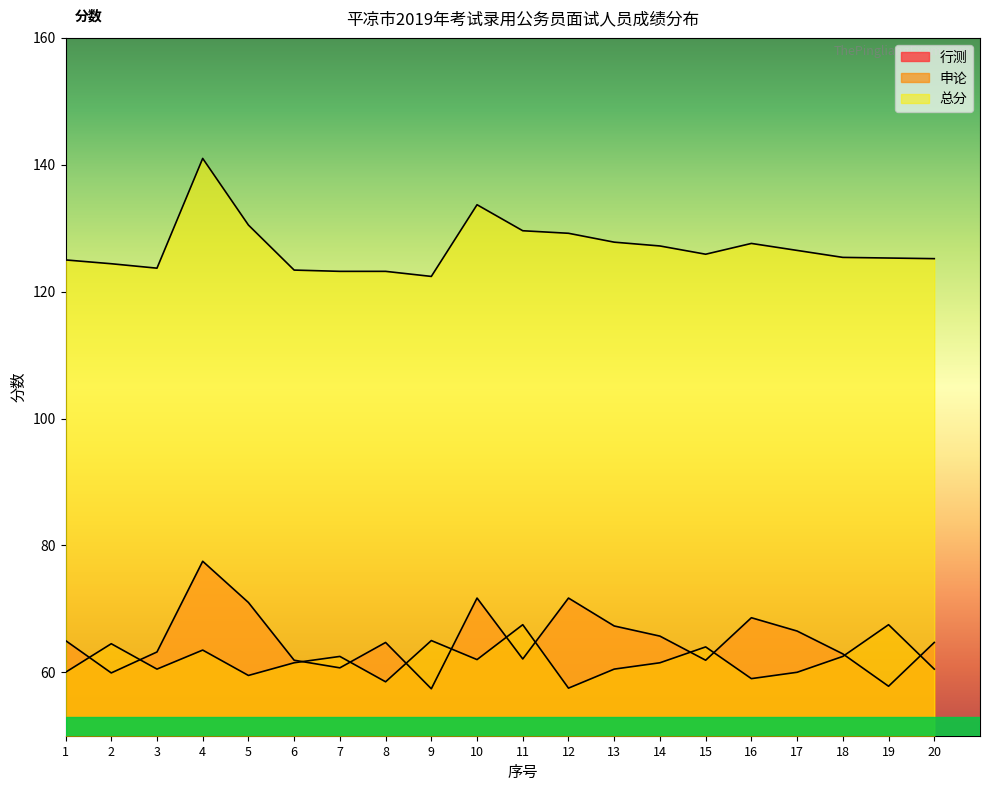

The value of 申论 at 10 is 86.9. True or false?

False